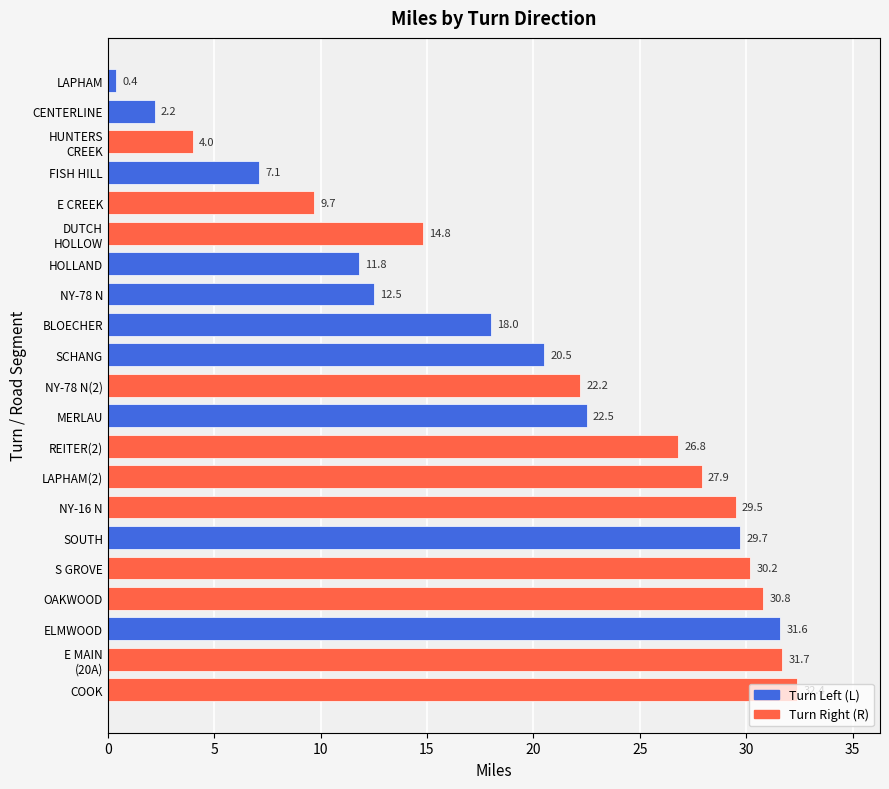

Which has a higher value, E CREEK or LAPHAM?

E CREEK